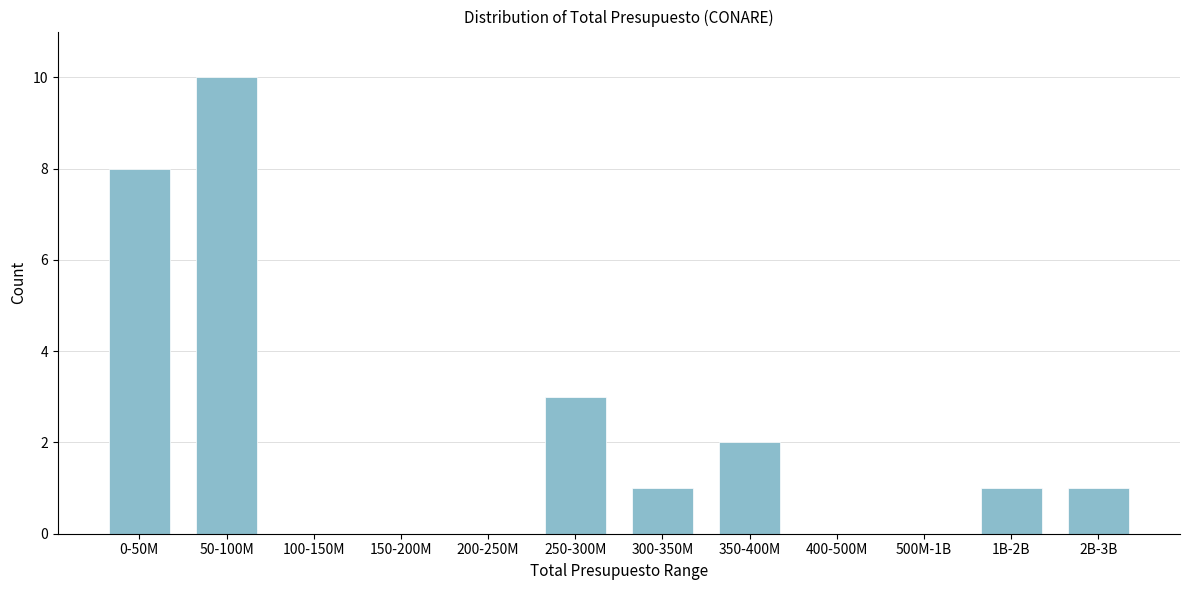

Reading right to left, what are all the values shown in this chart?

2B-3B=1	1B-2B=1	500M-1B=0	400-500M=0	350-400M=2	300-350M=1	250-300M=3	200-250M=0	150-200M=0	100-150M=0	50-100M=10	0-50M=8